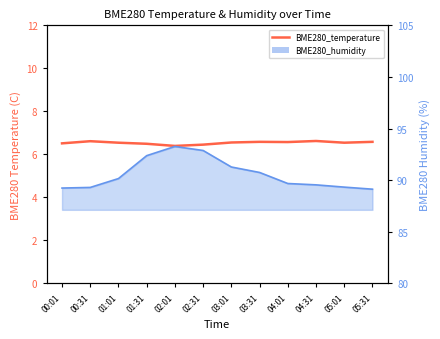

True or false: there are more than 0 points higher than both neighbors.

True